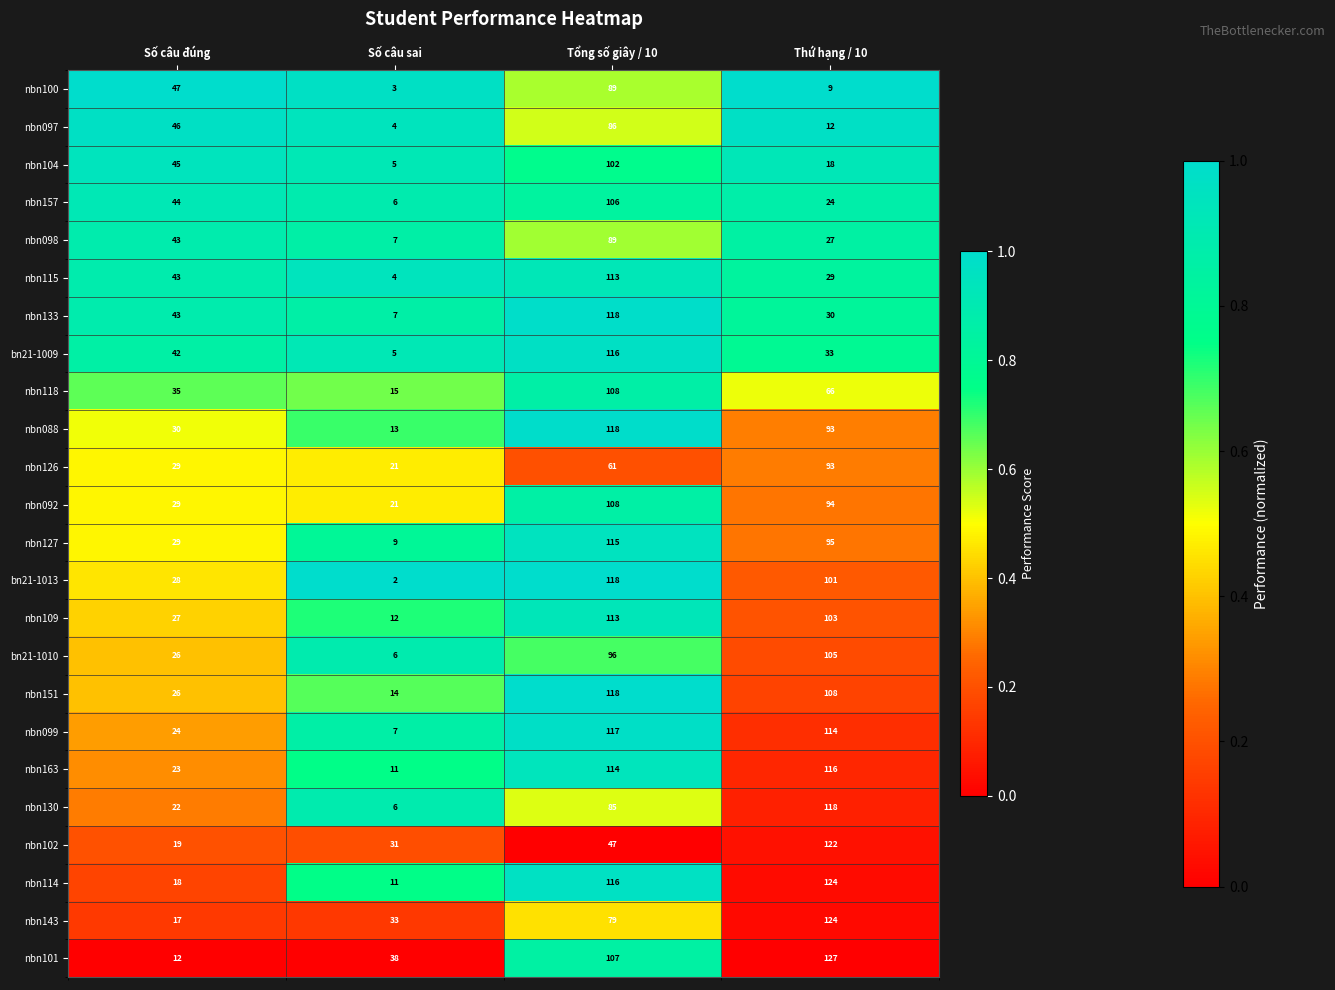

The nbn109 series shows 201 at Tổng số giây / 10. True or false?

False